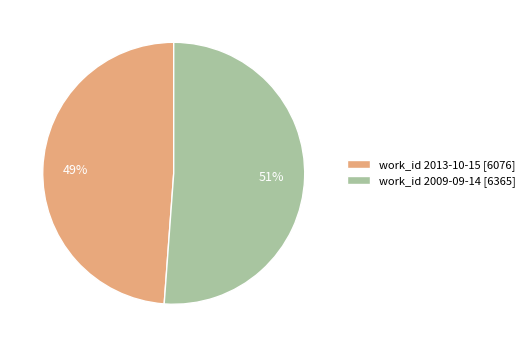

The work_id 2009-09-14 [6365] slice represents 58% of the pie. True or false?

False